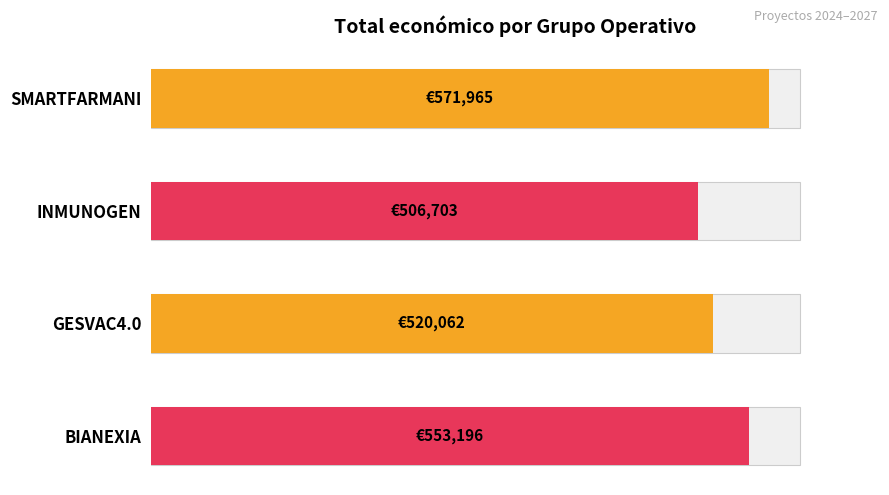

Does the chart contain stacked bars?

No